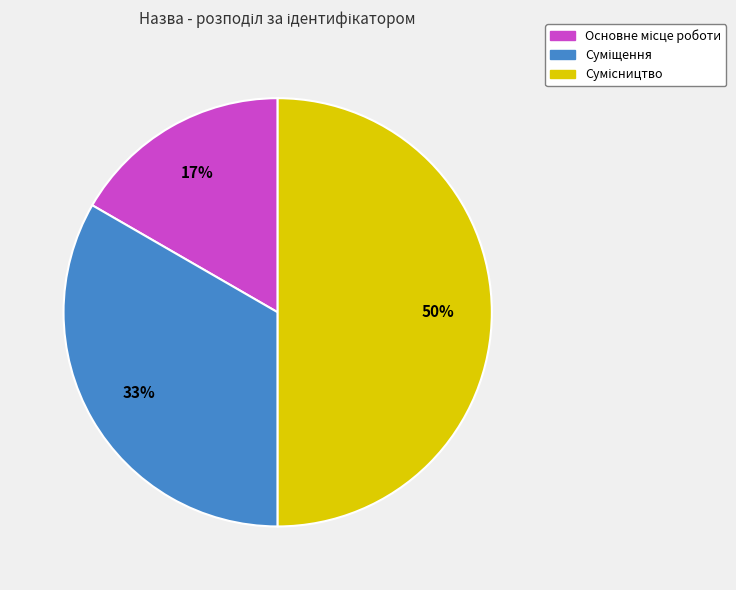

To the nearest percent, what is the difference between the largest and smallest slice percentages?

33%